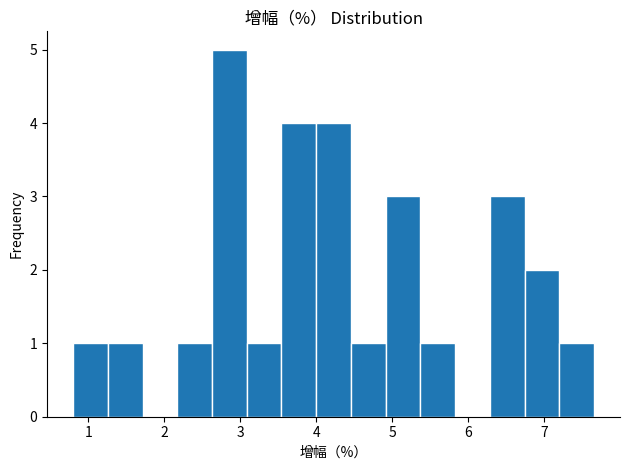

Which range on the x-axis has the tallest bar?

2.6 to 3.1